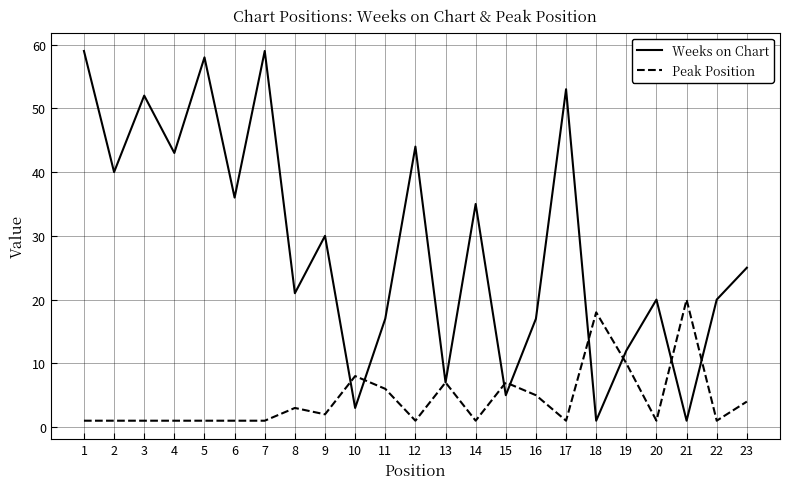

At 5, list the series in order from largest to smallest.

Weeks on Chart, Peak Position